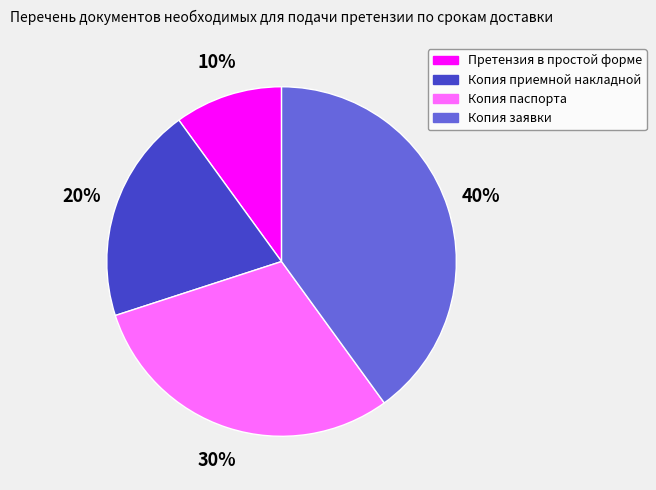

Is there any slice that represents more than half of the pie?

No